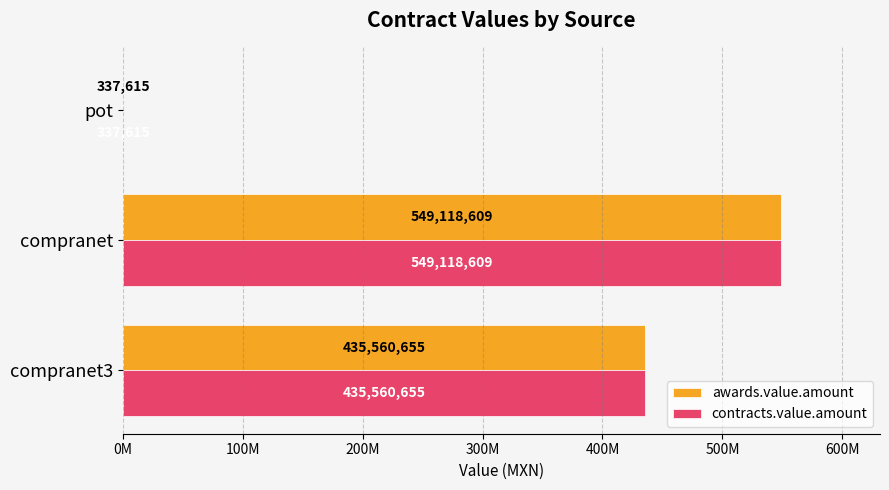

What are all the series names shown in the legend?

awards.value.amount, contracts.value.amount